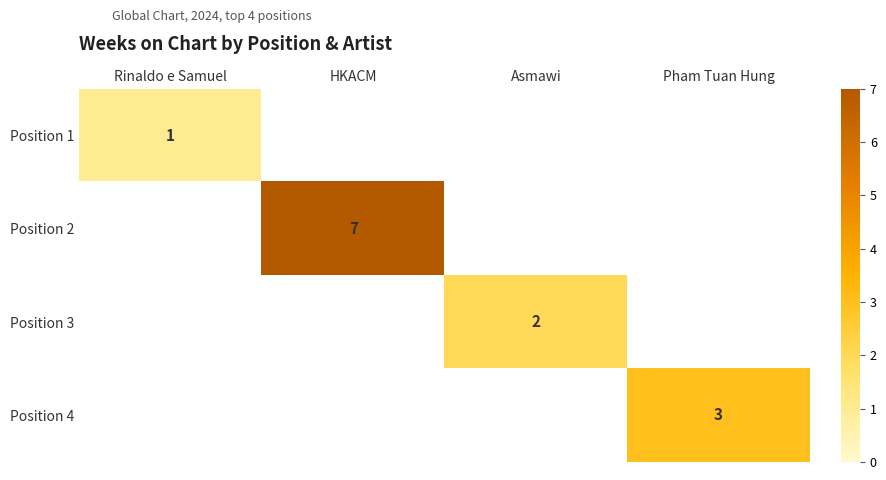

The Position 2 series shows 7 at HKACM. True or false?

True